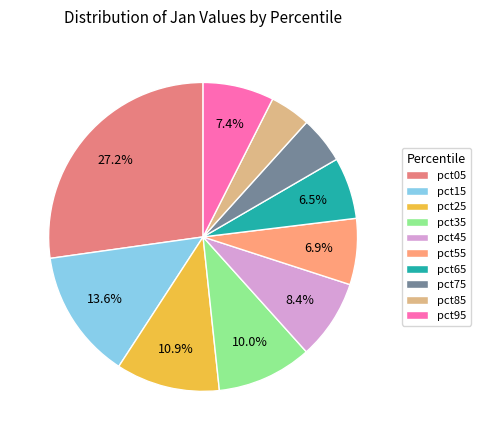

True or false: pct25 accounts for 20% of the total.

False